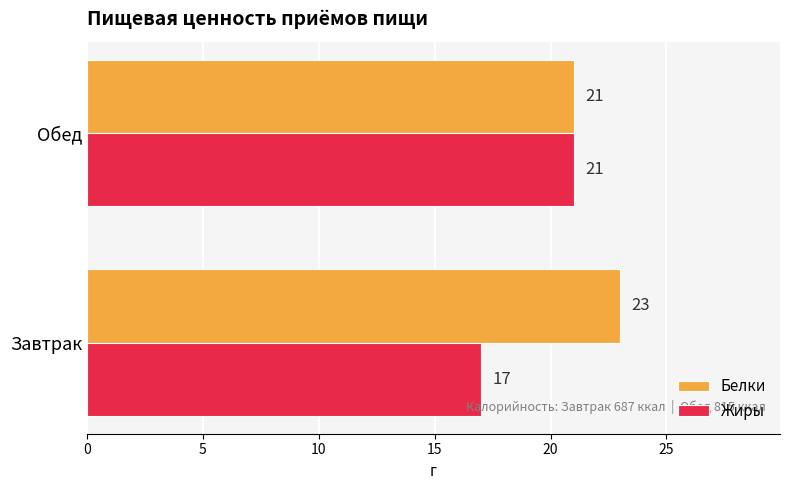

Which series has the largest total across all categories?

Белки